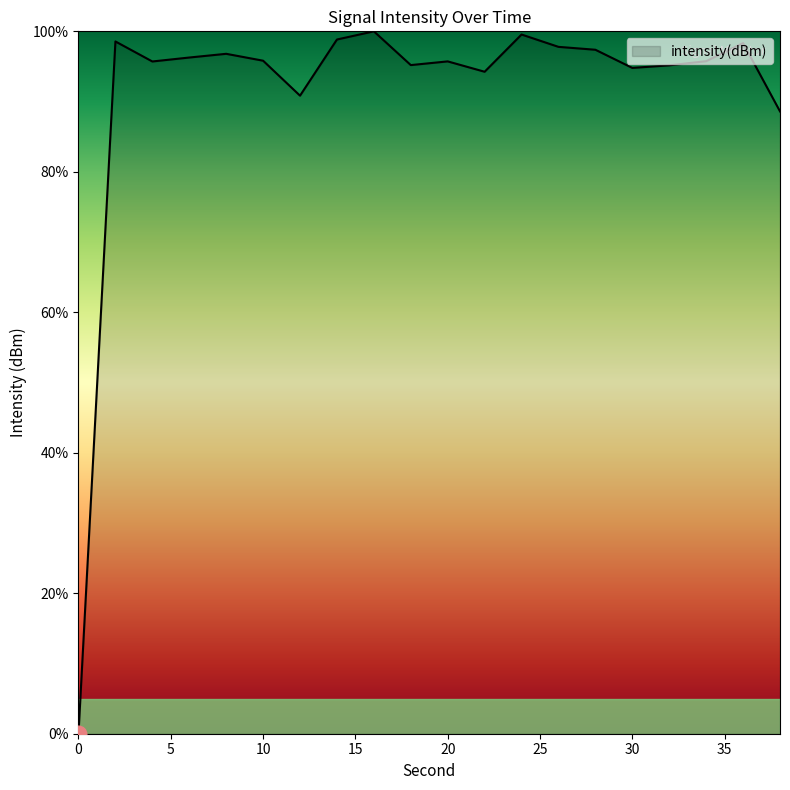

What is the greatest value displayed?

100.0